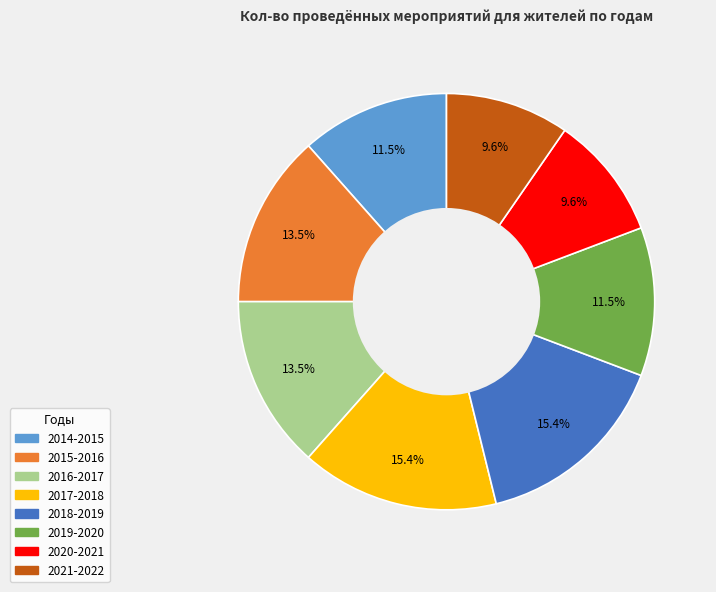

What is the ratio of the value at 2021-2022 to the value at 2019-2020?

0.8